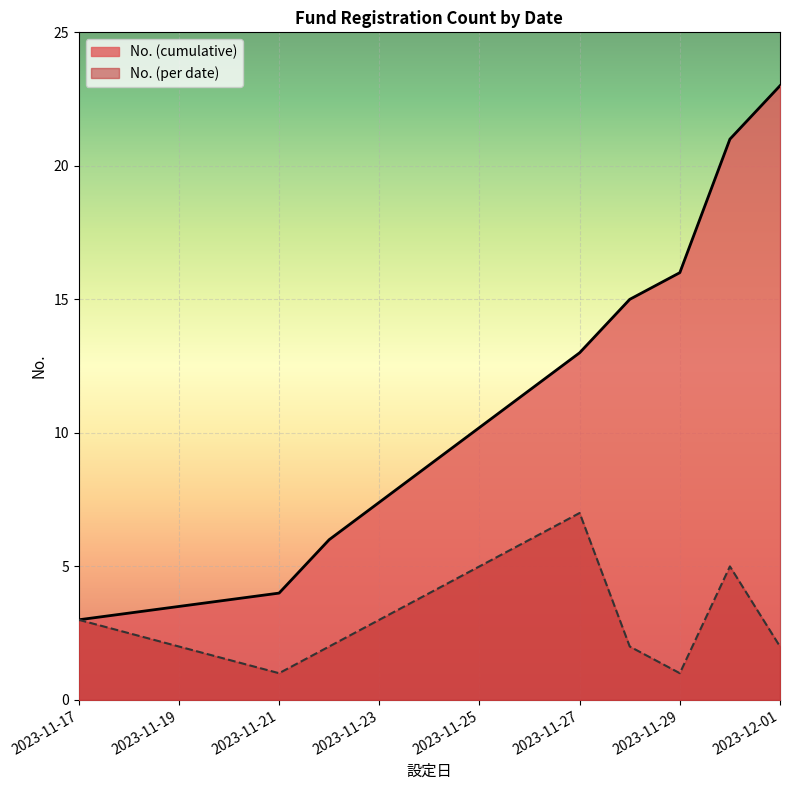

Is it true that No. (per date) equals 2 at 2023-12-01?

True